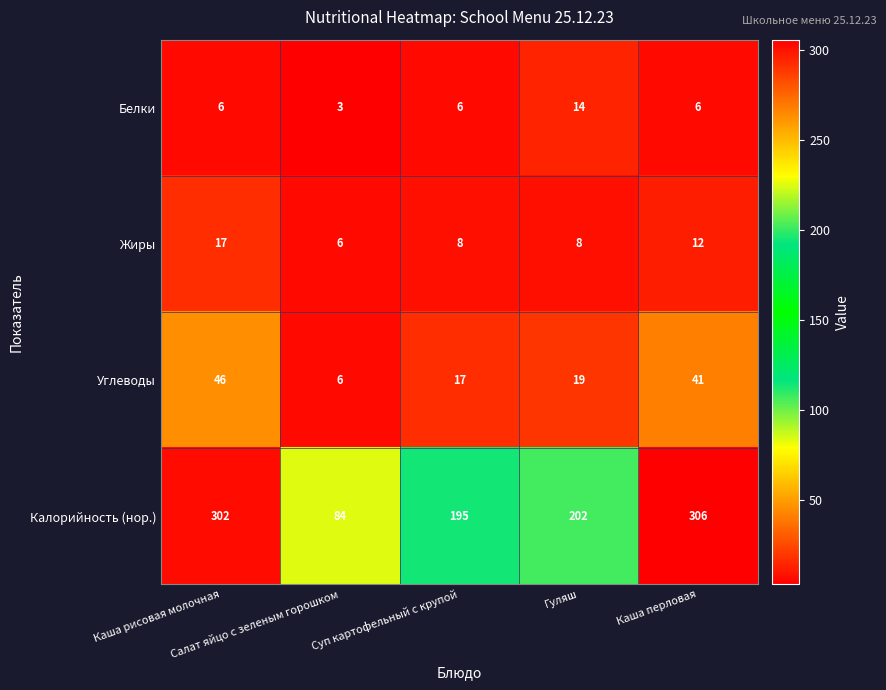

Which series has the largest range (max minus min)?

Калорийность (нор.)